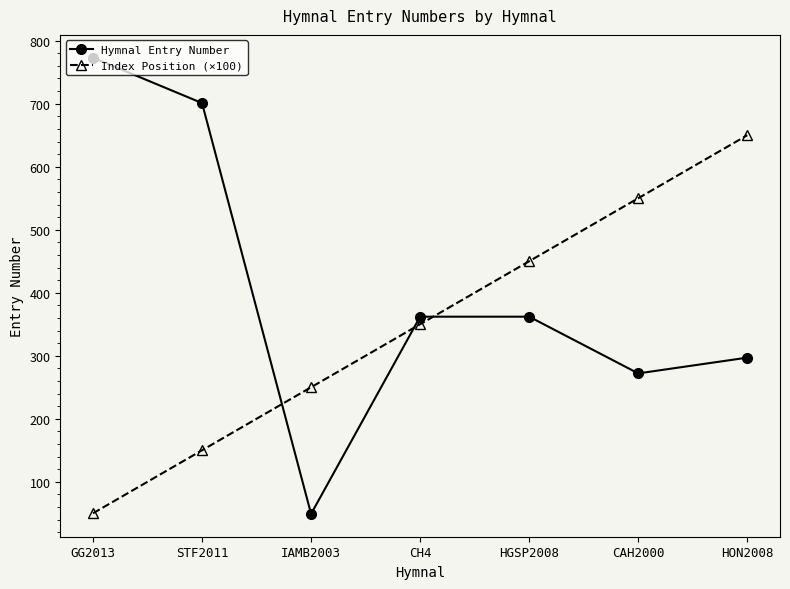

Reading left to right, extract all data points from this chart.

Hymnal Entry Number: GG2013=773	STF2011=701	IAMB2003=49	CH4=362	HGSP2008=362	CAH2000=272	HON2008=297
Index Position (×100): GG2013=50	STF2011=150	IAMB2003=250	CH4=350	HGSP2008=450	CAH2000=550	HON2008=650